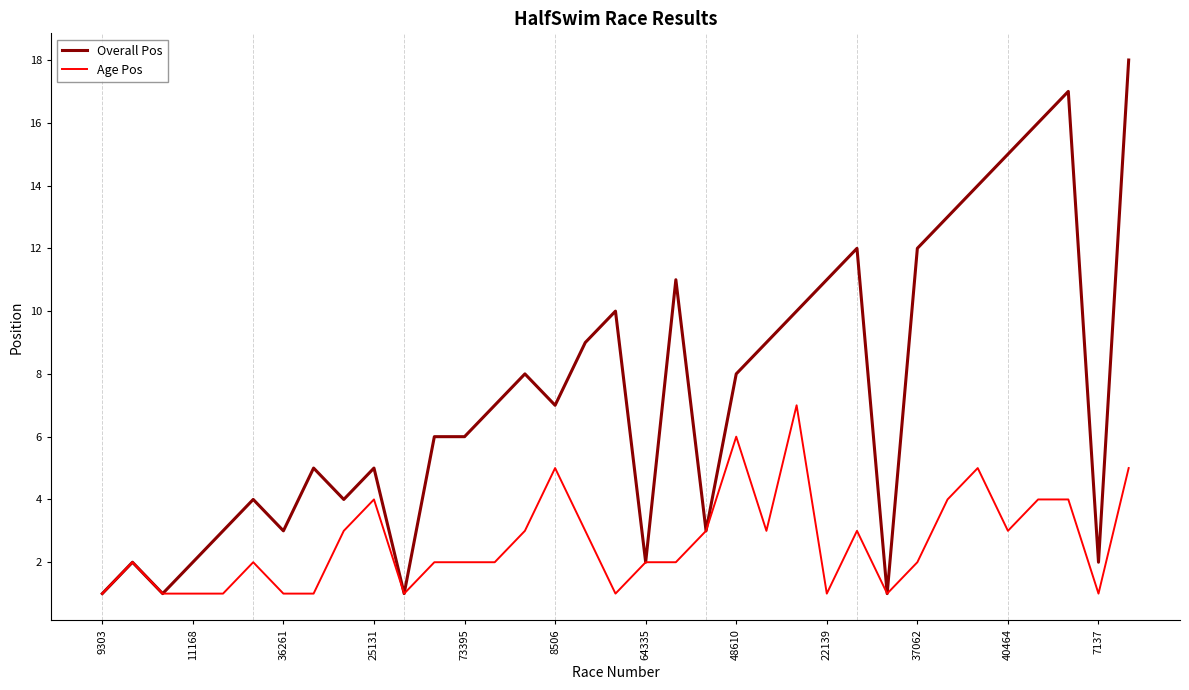

Which series has the largest range (max minus min)?

Overall Pos